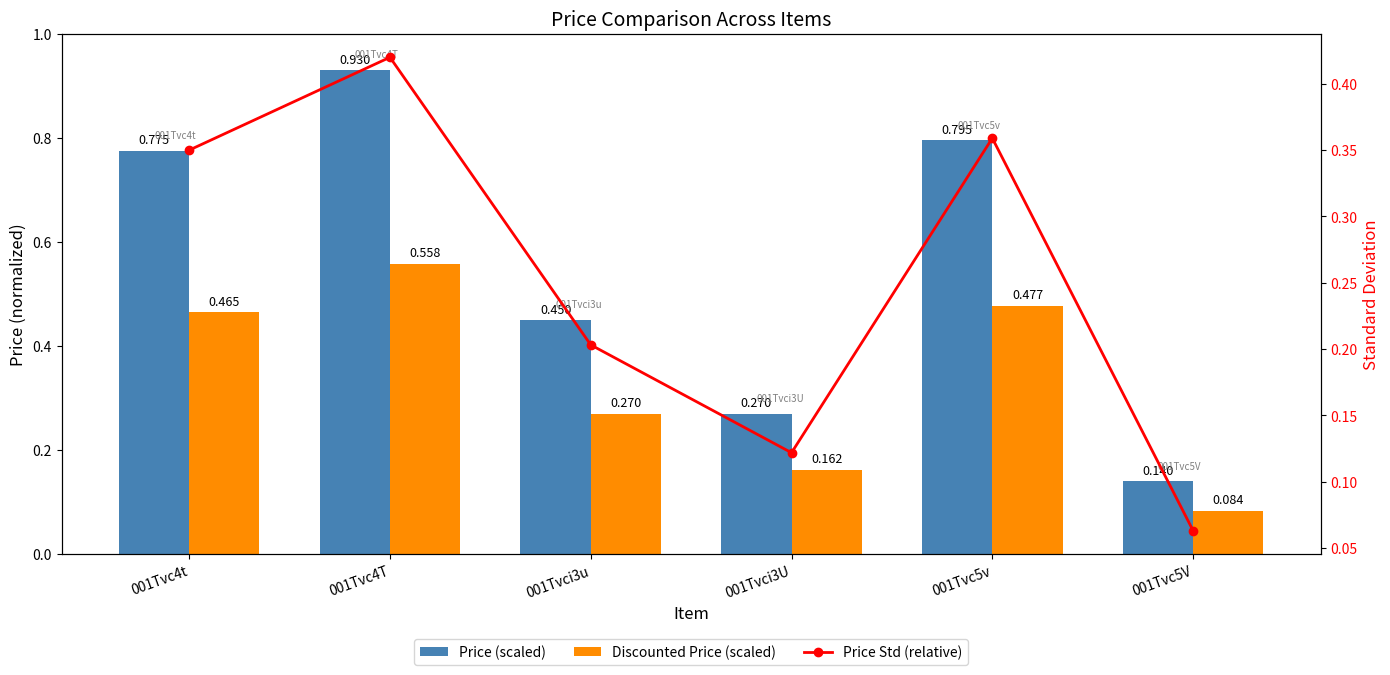

What is the difference between the second highest and second lowest values in the Price Std (relative) series?

0.2